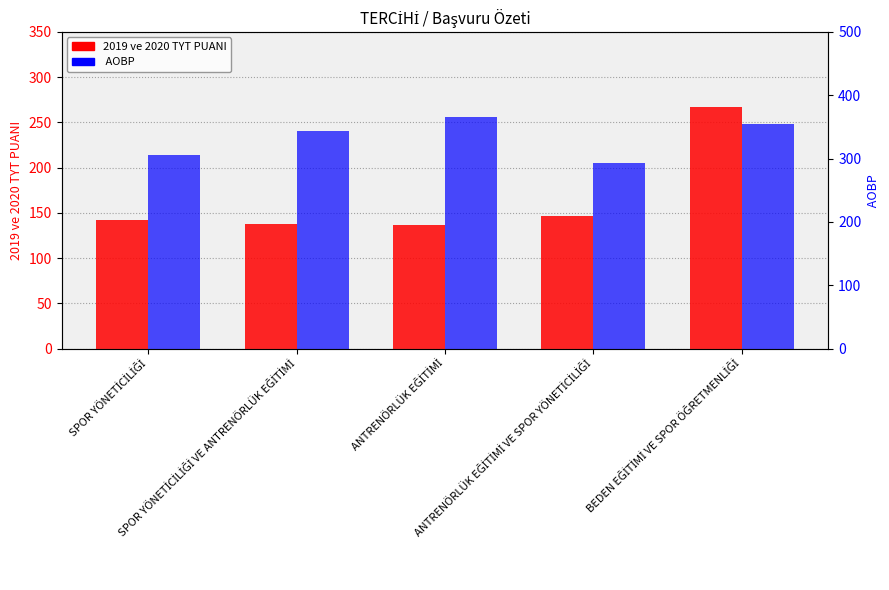

What is the greatest value displayed?

365.6